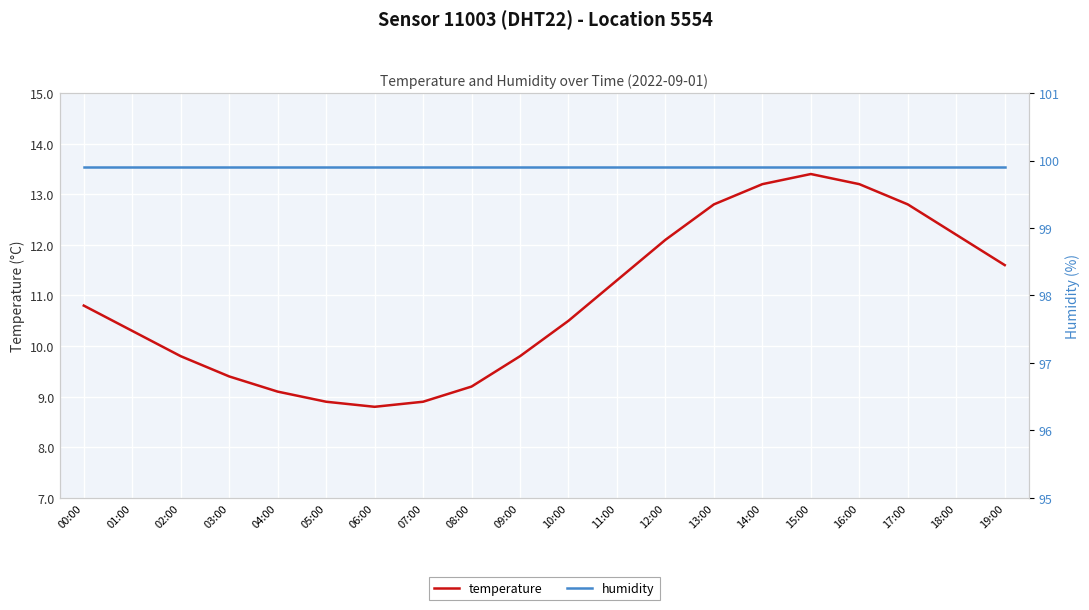

True or false: humidity has a value of 99.9 at 08:00.

True